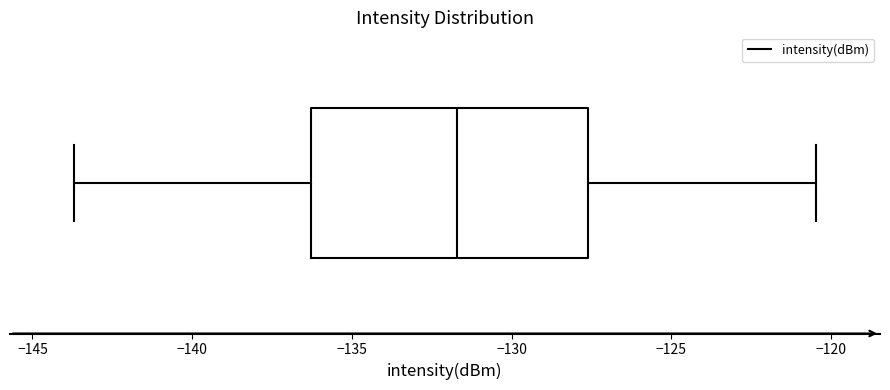

Where does the left whisker of the box end on the x-axis? The values are not printed on the chart, so give them approximately, as read against the axis.

-143.5